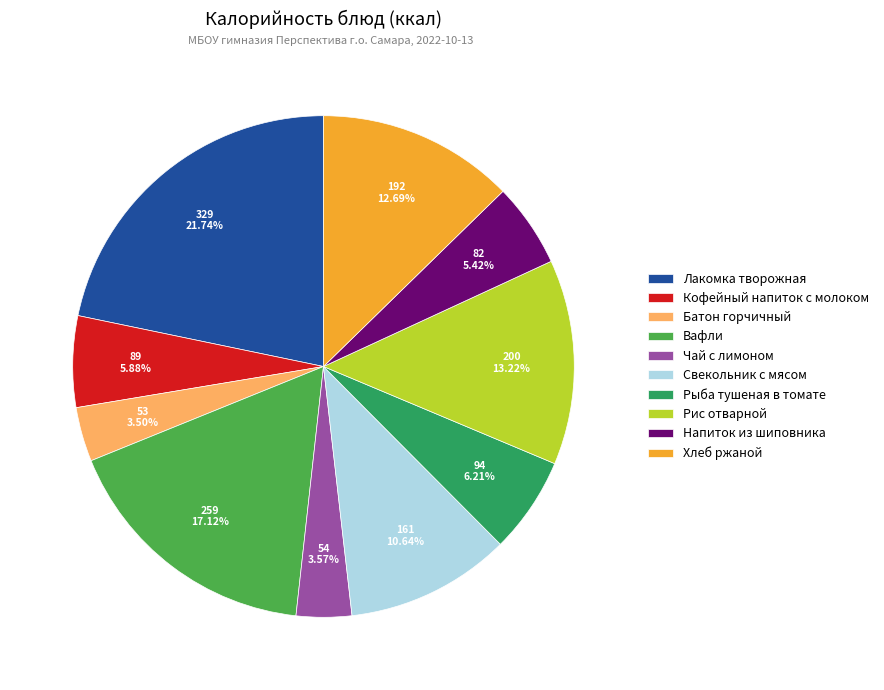

Which slice is the largest?

Лакомка творожная